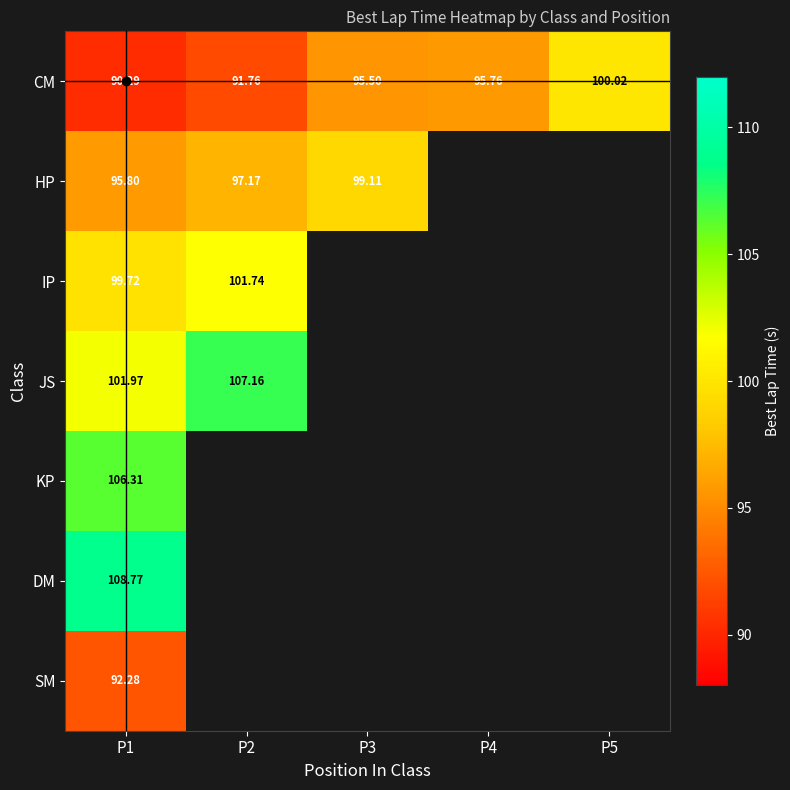

True or false: IP has a value of 174.2 at P2.

False